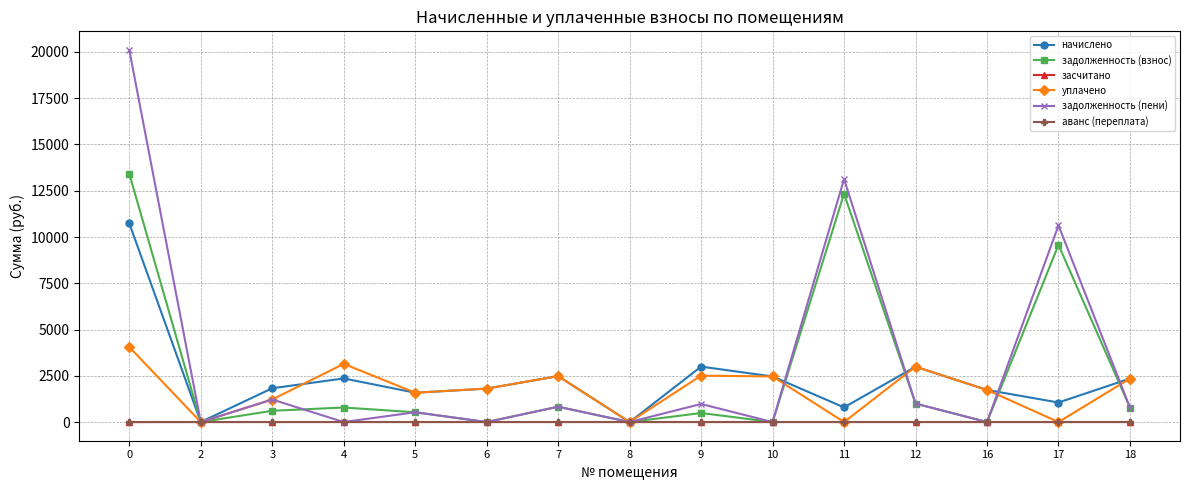

In начислено, how many points are higher than both neighbors (excluding endpoints)?

4